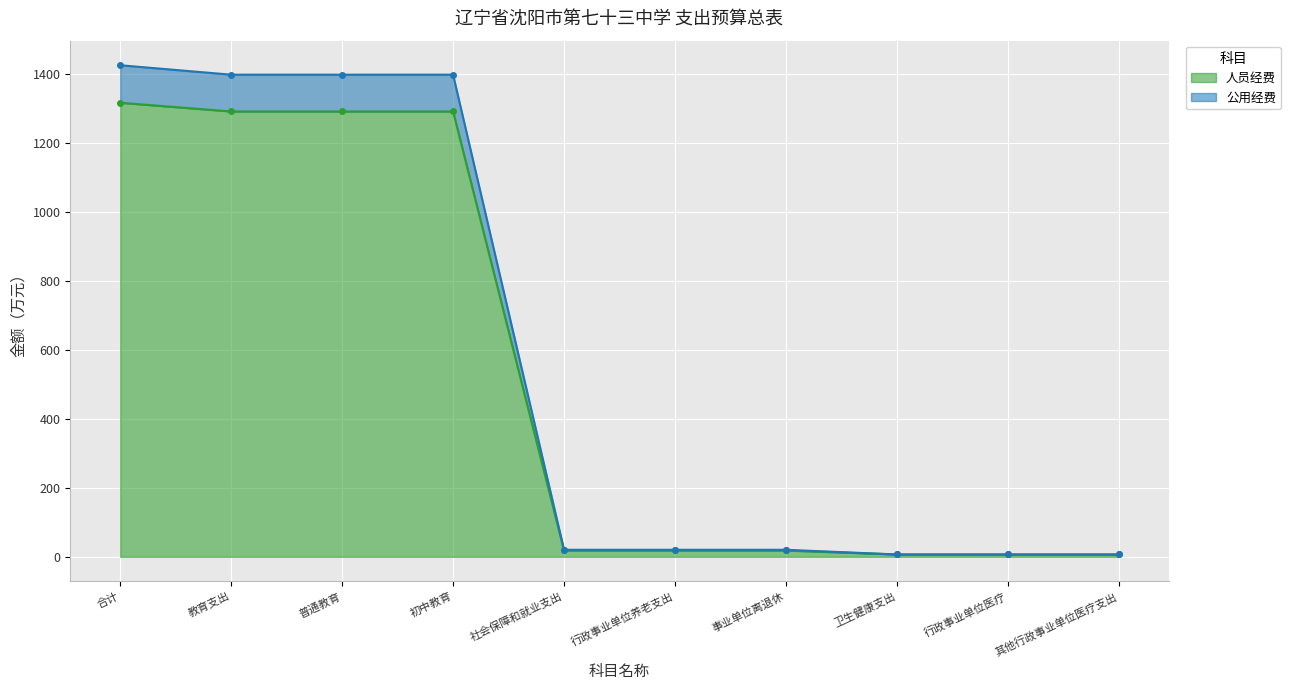

What is the lowest value of the 公用经费 series?

6.8